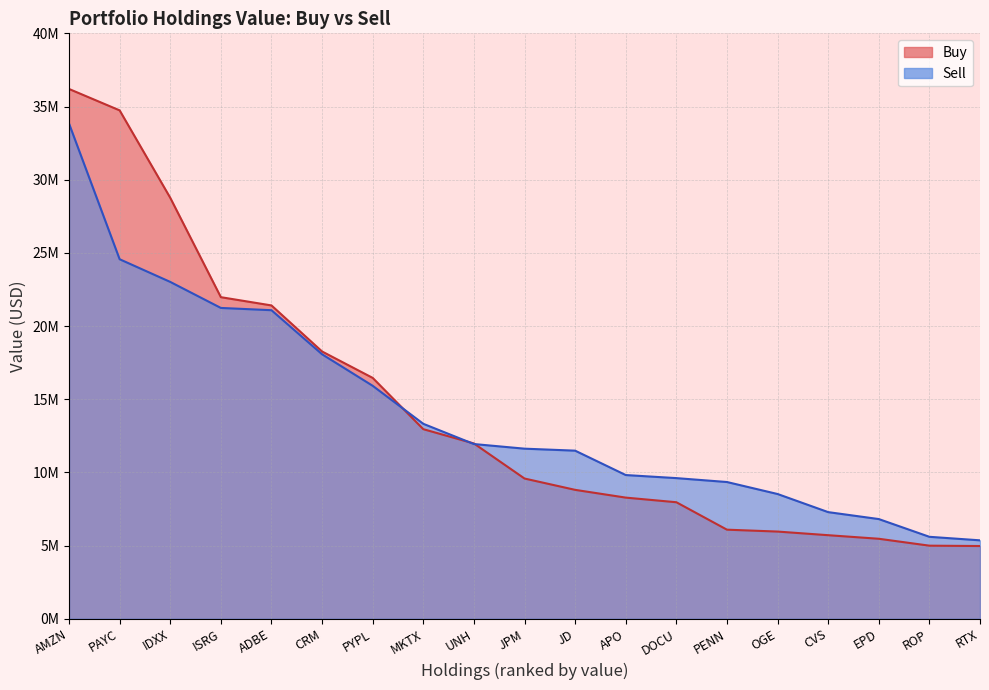

Is it true that Buy equals 12953000 at MKTX?

True